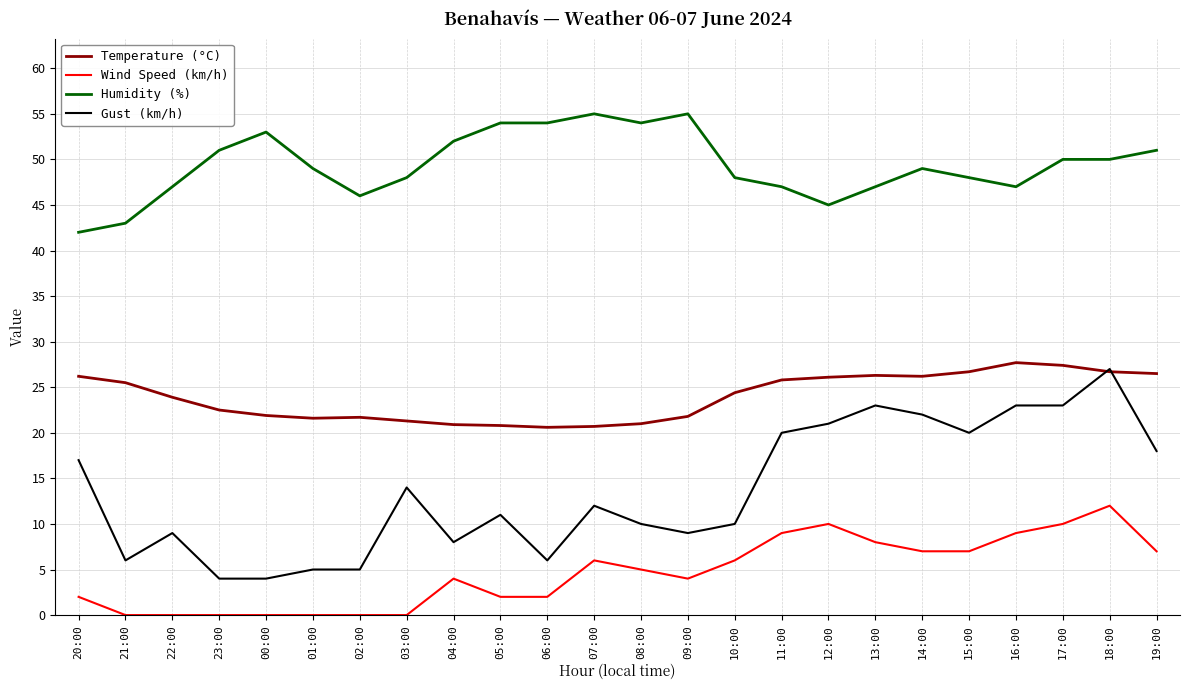

Is the value of Wind Speed (km/h) at 12:00 greater than the value of Gust (km/h) at 06:00?

Yes